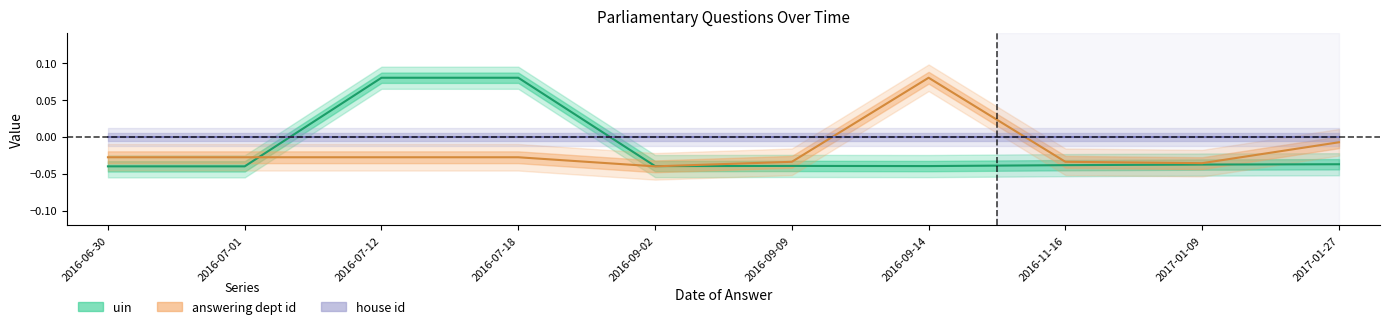

How many data points in answering dept id are less than 0?

9